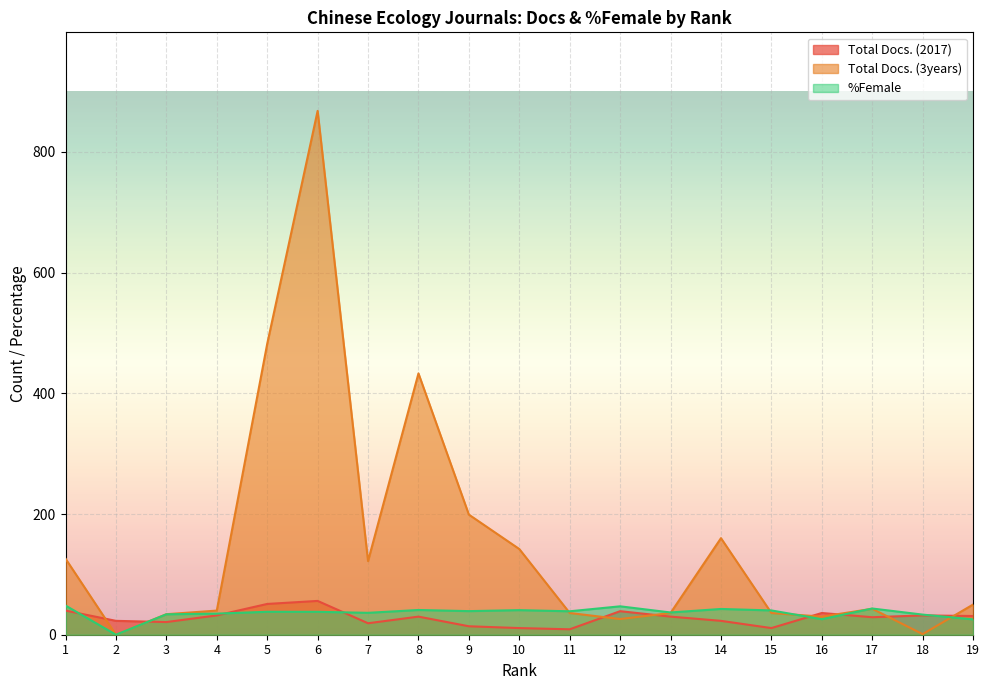

Rank the categories by Total Docs. (2017) value from highest to lowest.

6, 5, 1, 12, 16, 4, 18, 19, 8, 13, 17, 2, 14, 3, 7, 9, 10, 15, 11